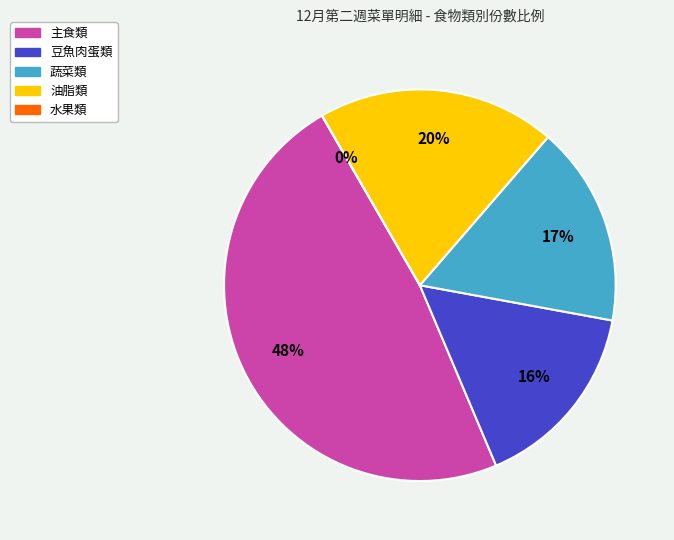

The 主食類 slice represents 33% of the pie. True or false?

False